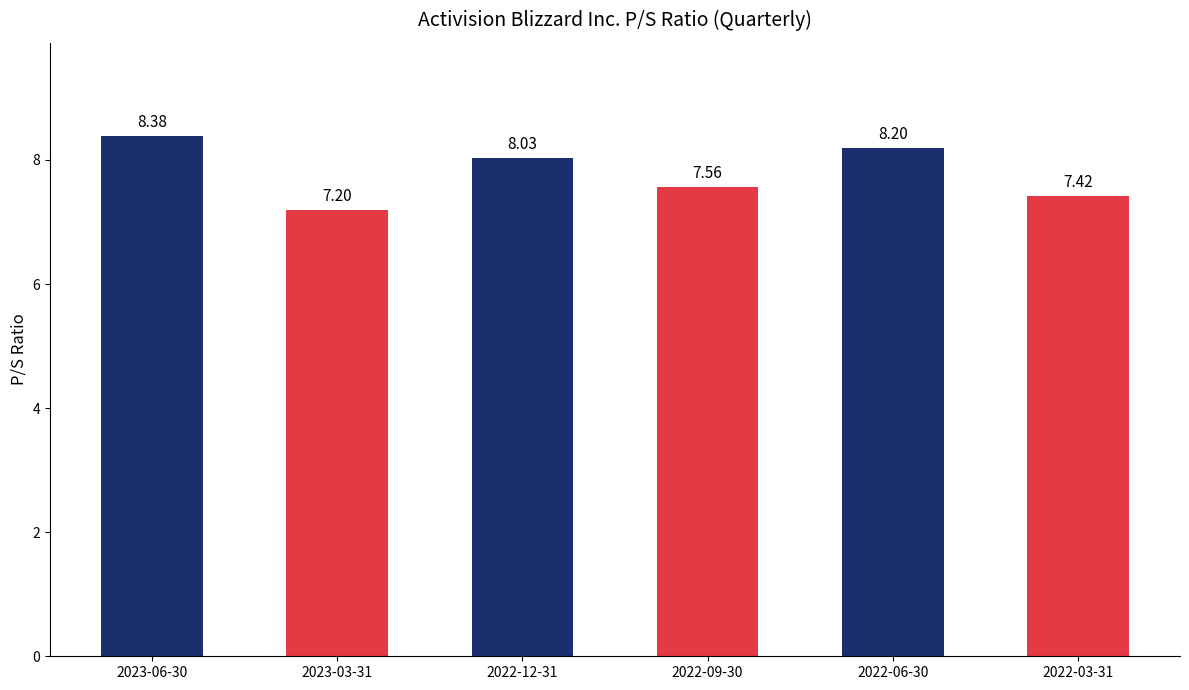

Is it true that the value at 2022-12-31 is 8.0?

True